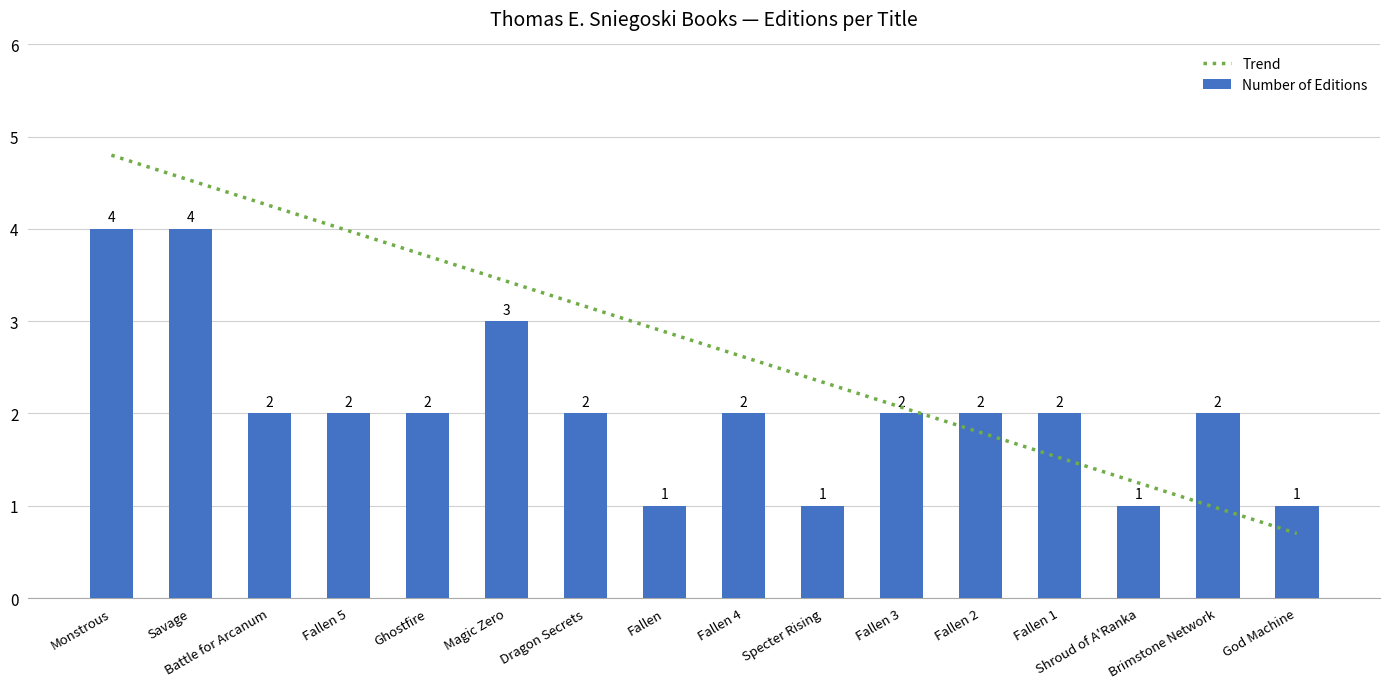

Which has a higher value, Magic Zero or Dragon Secrets?

Magic Zero